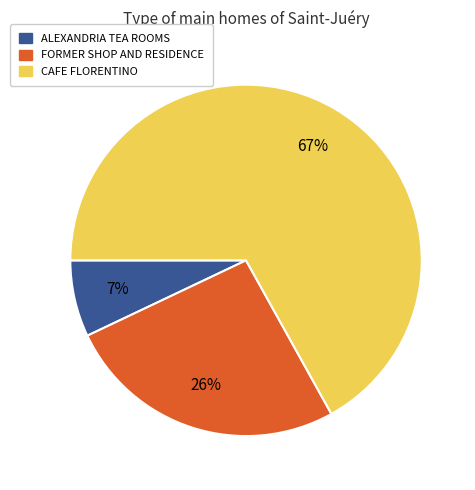

Between CAFE FLORENTINO and FORMER SHOP AND RESIDENCE, which is larger?

CAFE FLORENTINO